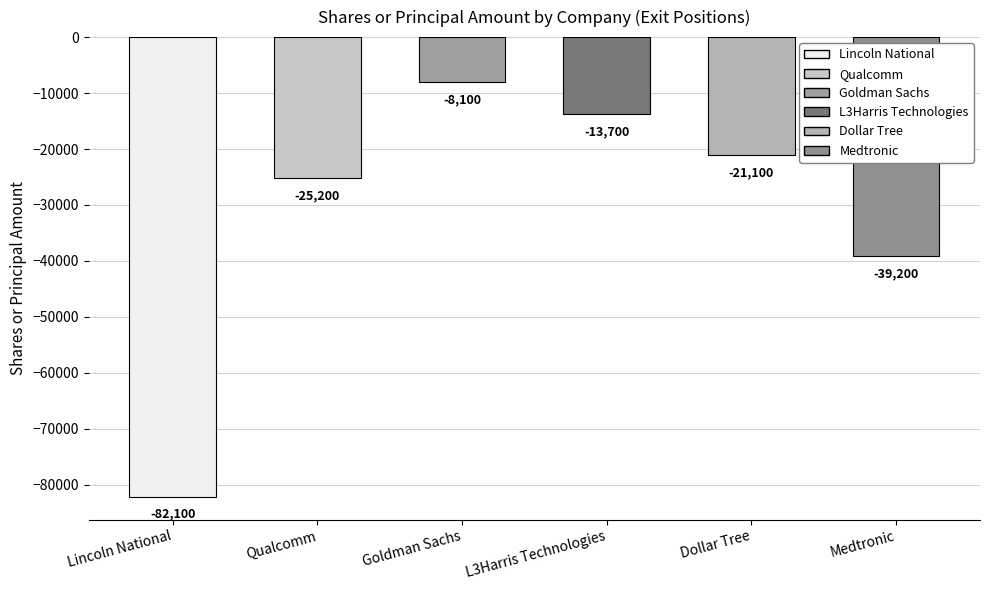

What is the approximate value at Dollar Tree, to the nearest 50?

-21100